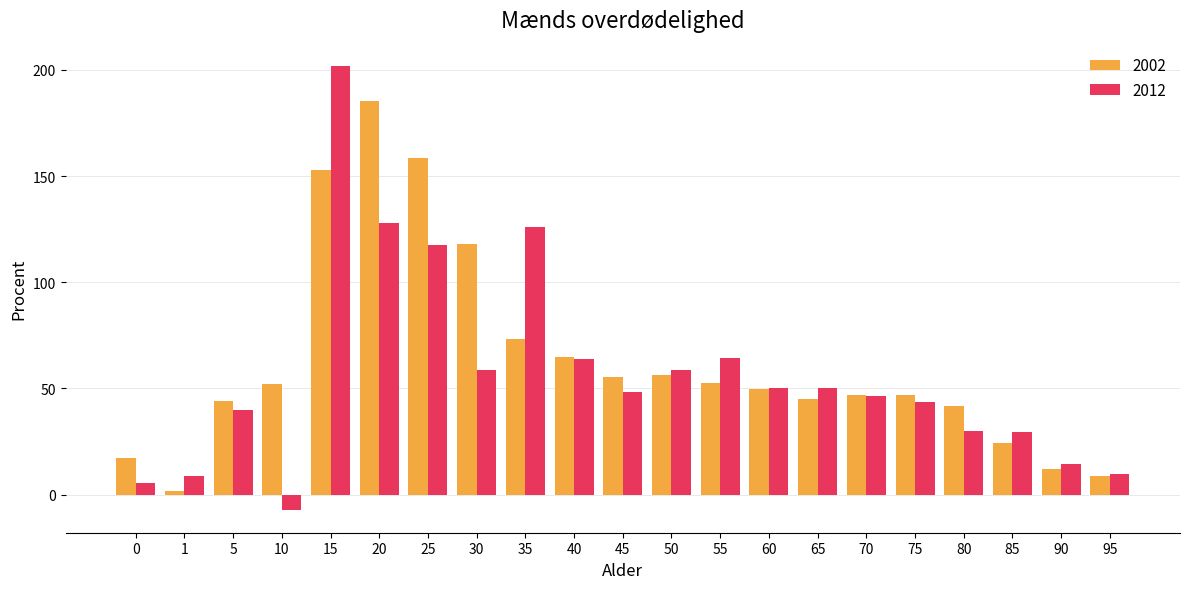

At which label does 2002 reach its minimum?

1